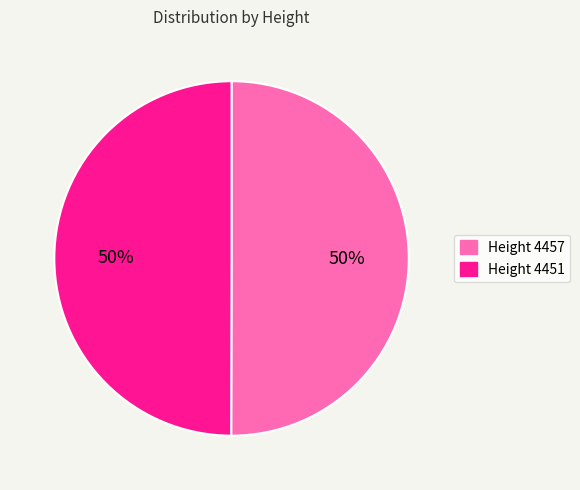

To the nearest percent, what is the average slice percentage?

50%